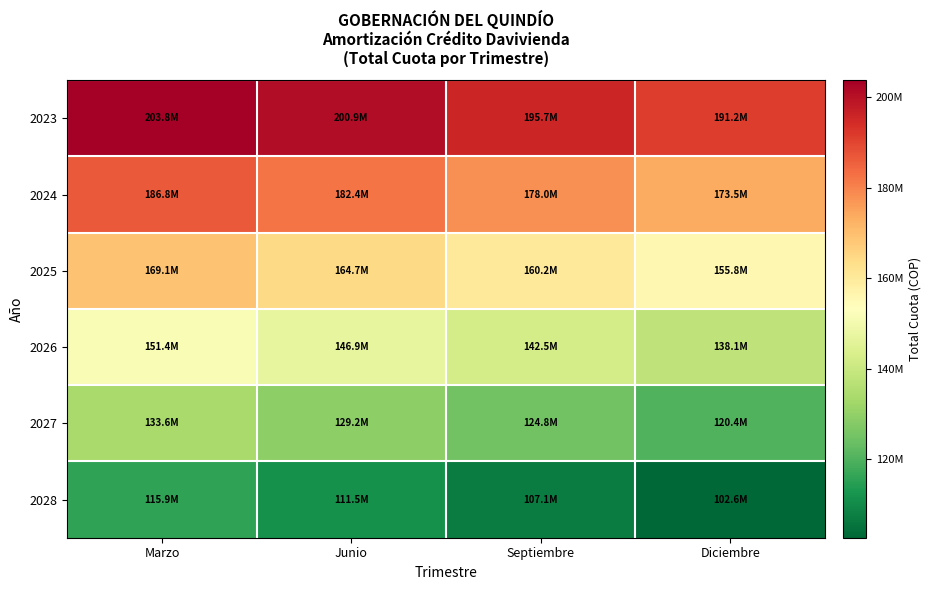

How many series are shown in this chart?

6